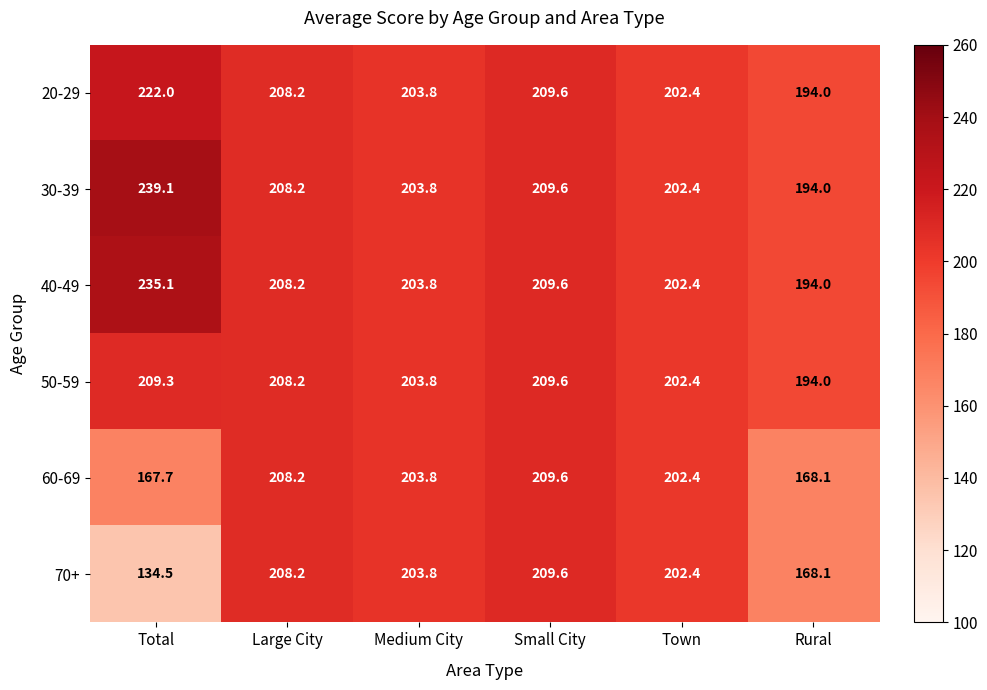

Rank the categories by 20-29 value from lowest to highest.

Rural, Town, Medium City, Large City, Small City, Total